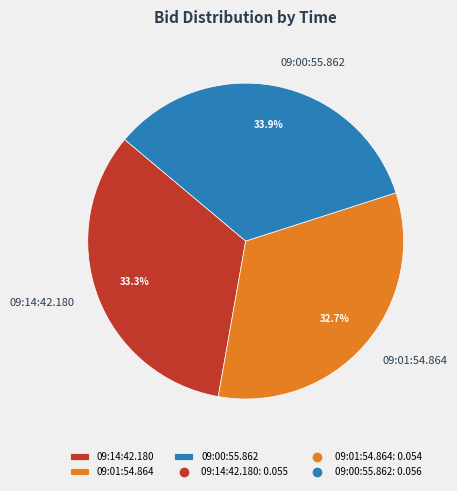

Which category has the smallest portion of the pie?

09:01:54.864